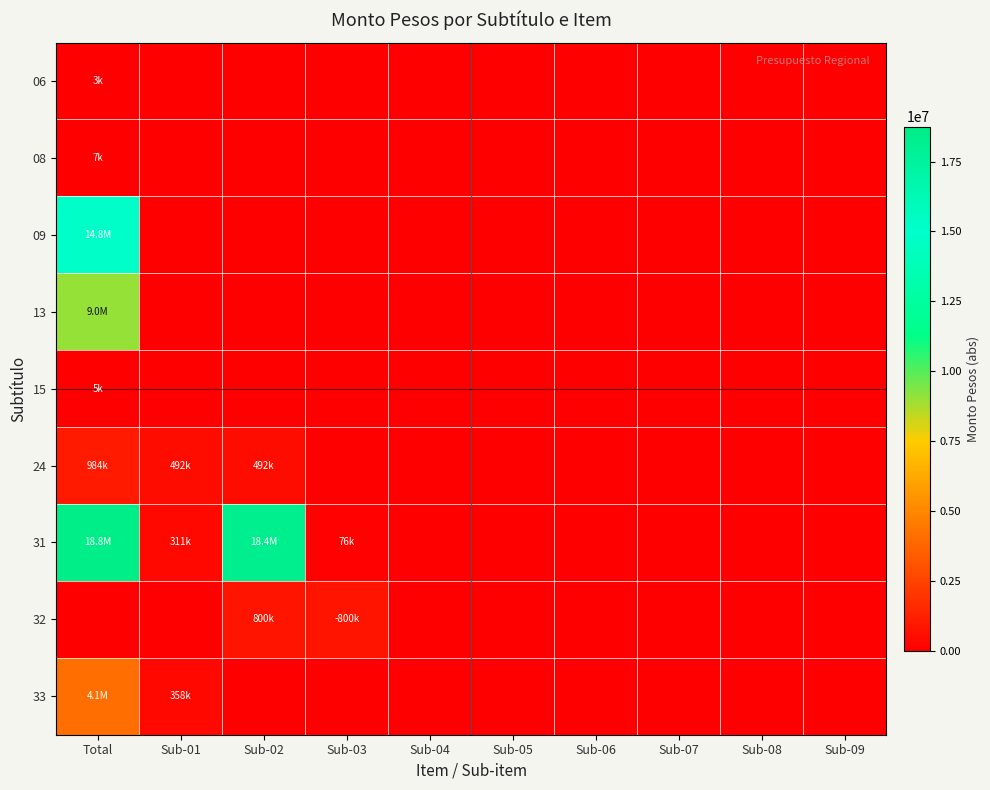

Which series has the widest spread of values?

31